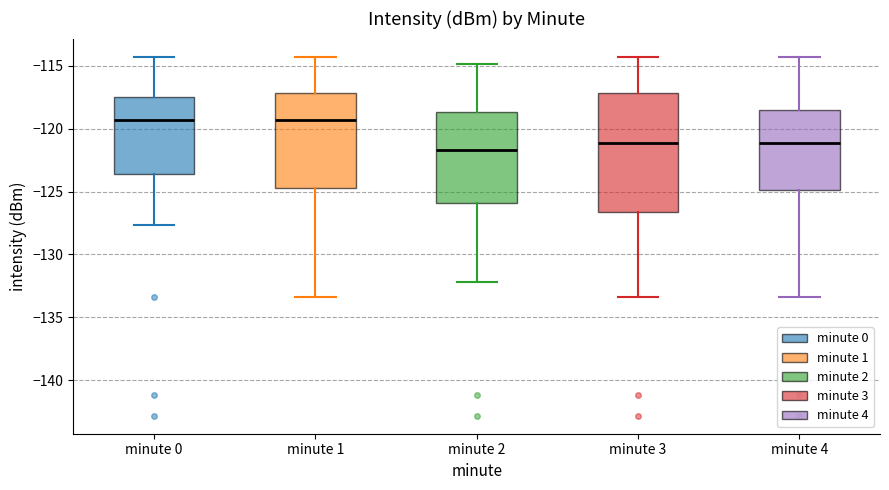

Where is the upper edge of the box for minute 3 on the y-axis? The values are not printed on the chart, so give them approximately, as read against the axis.

-117.0